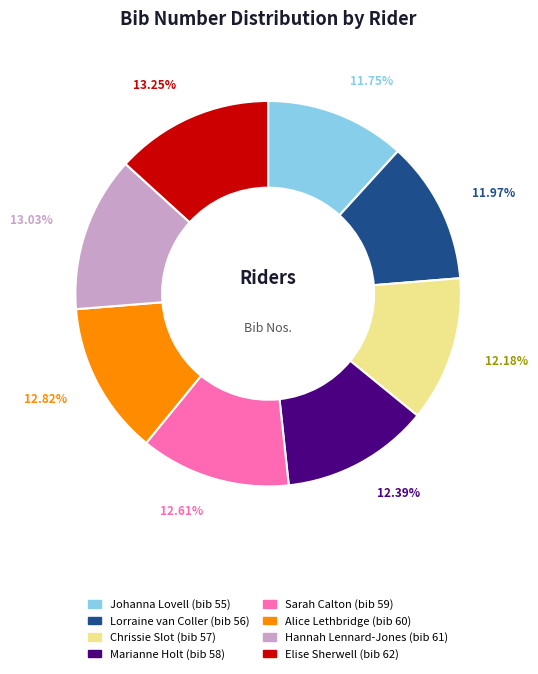

To the nearest percent, what percentage of the pie is Hannah Lennard-Jones?

13%